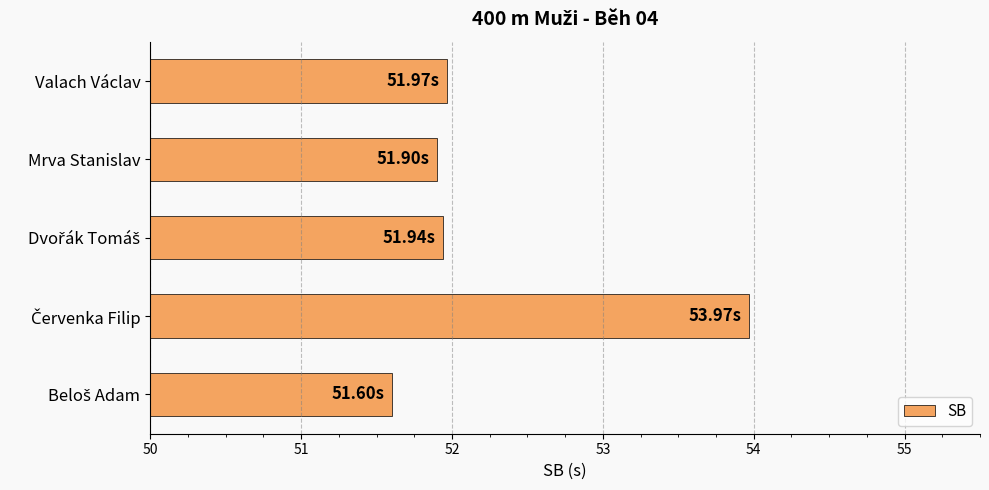

What is the average value?

52.3